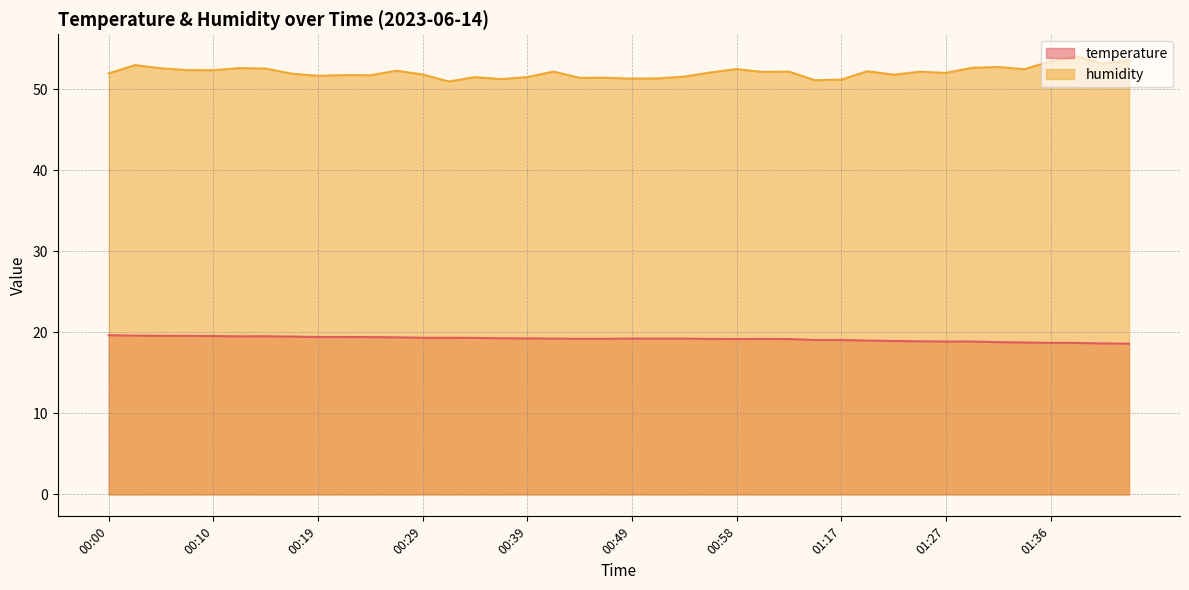

What is the greatest value displayed?

54.1